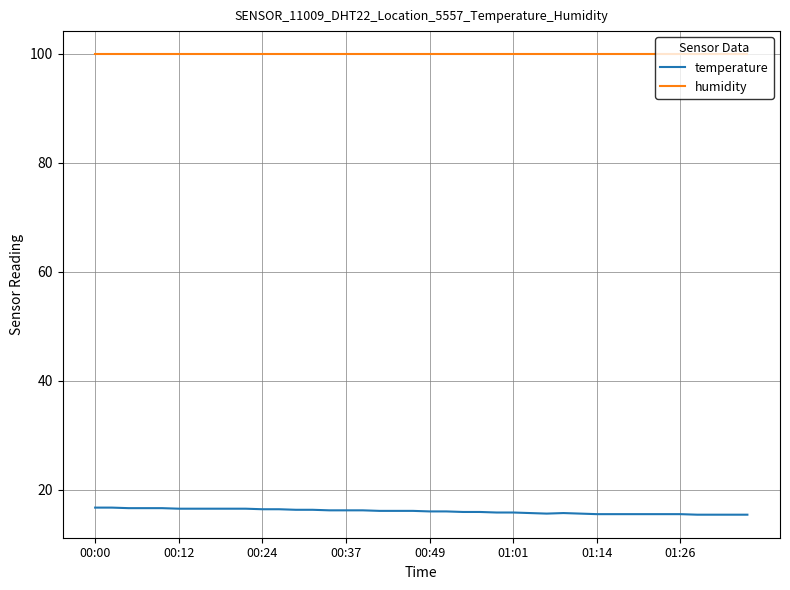

What is the sum of all humidity values?

3996.0